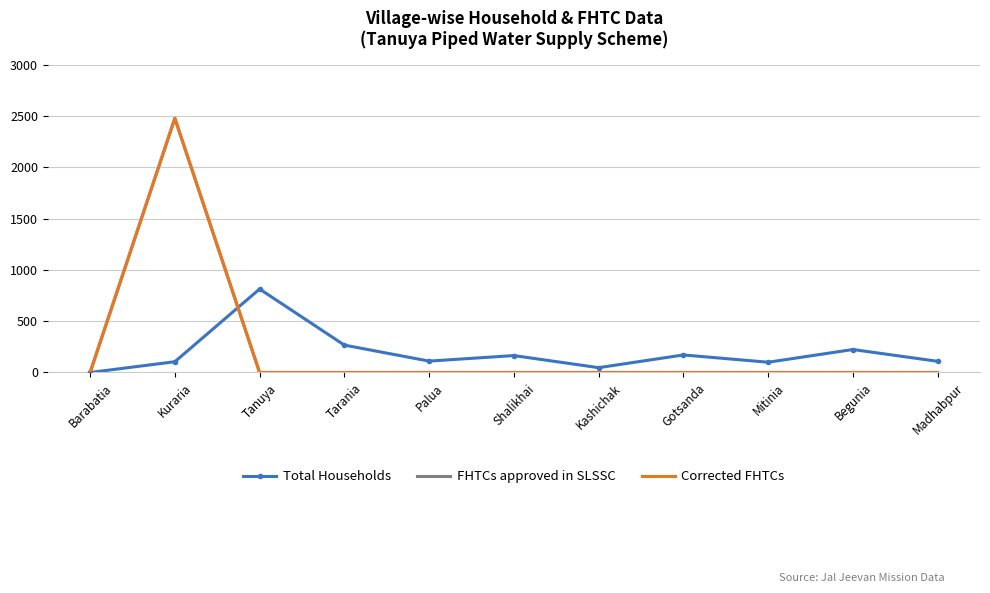

What are all the series names shown in the legend?

Total Households, FHTCs approved in SLSSC, Corrected FHTCs